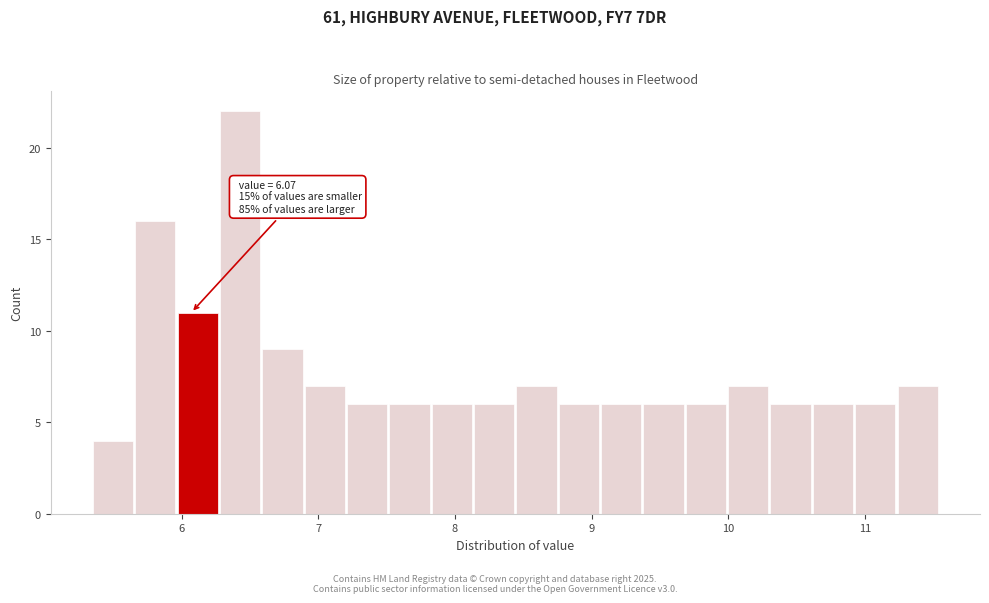

Around what value on the x-axis is the tallest bar? Give the approximate position of its centre, as read against the axis.

6.4